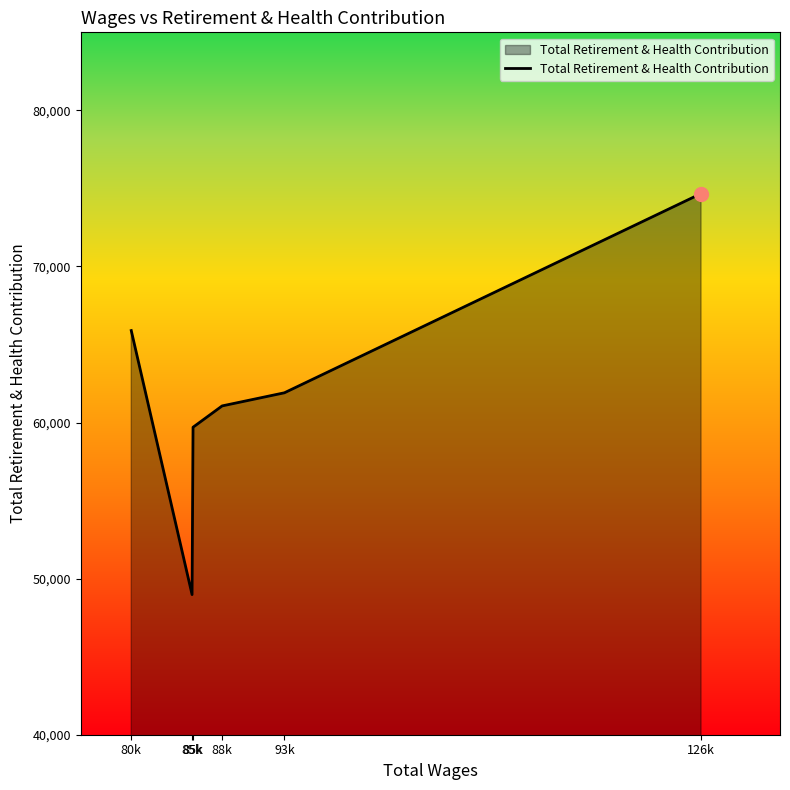

True or false: the data shows 108480 at 126k.

False